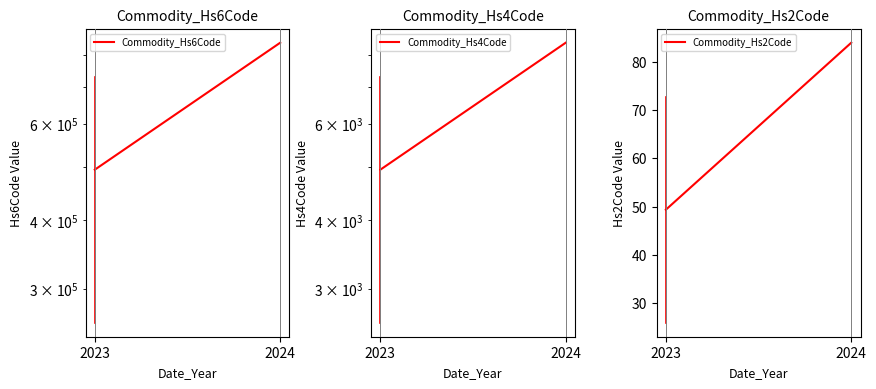

What is the sum of the Commodity_Hs2Code values at 2023 and 2024?

133.3